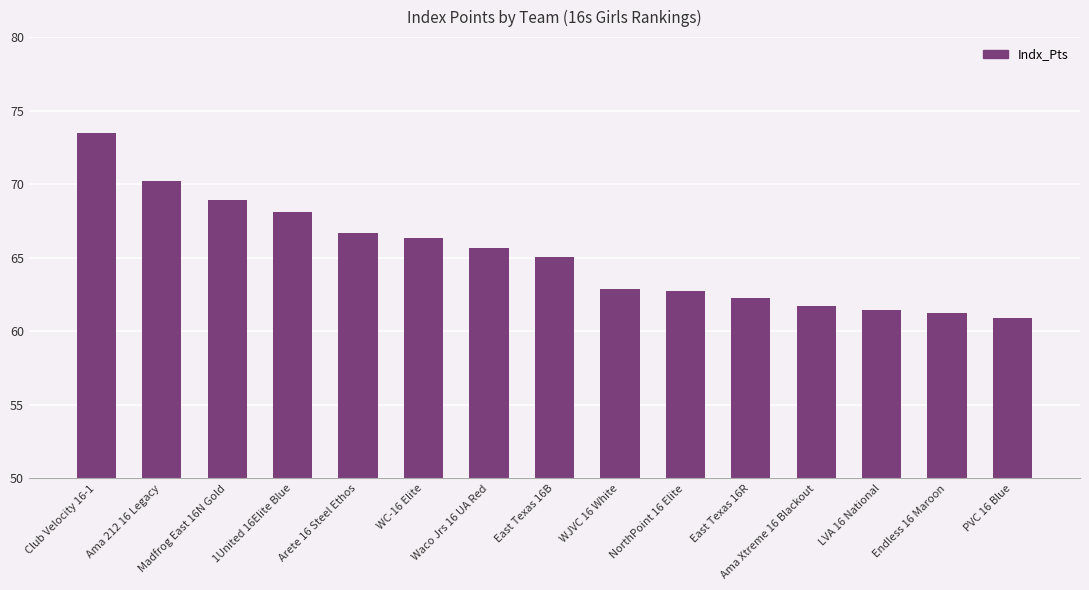

The value at PVC 16 Blue is 60.9. True or false?

True